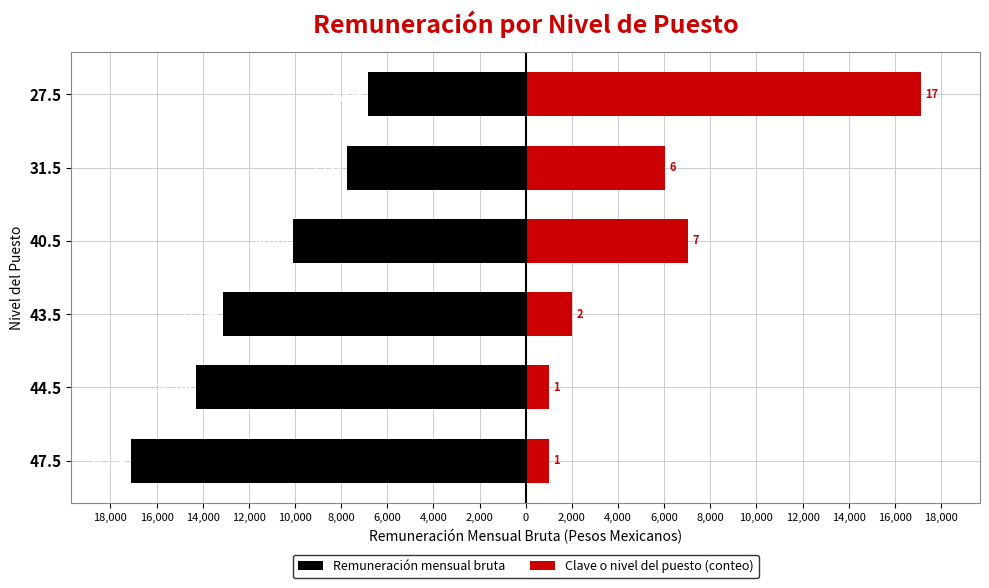

Rank the series by their average value, from lowest to highest.

Remuneración mensual bruta, Clave o nivel del puesto (conteo)